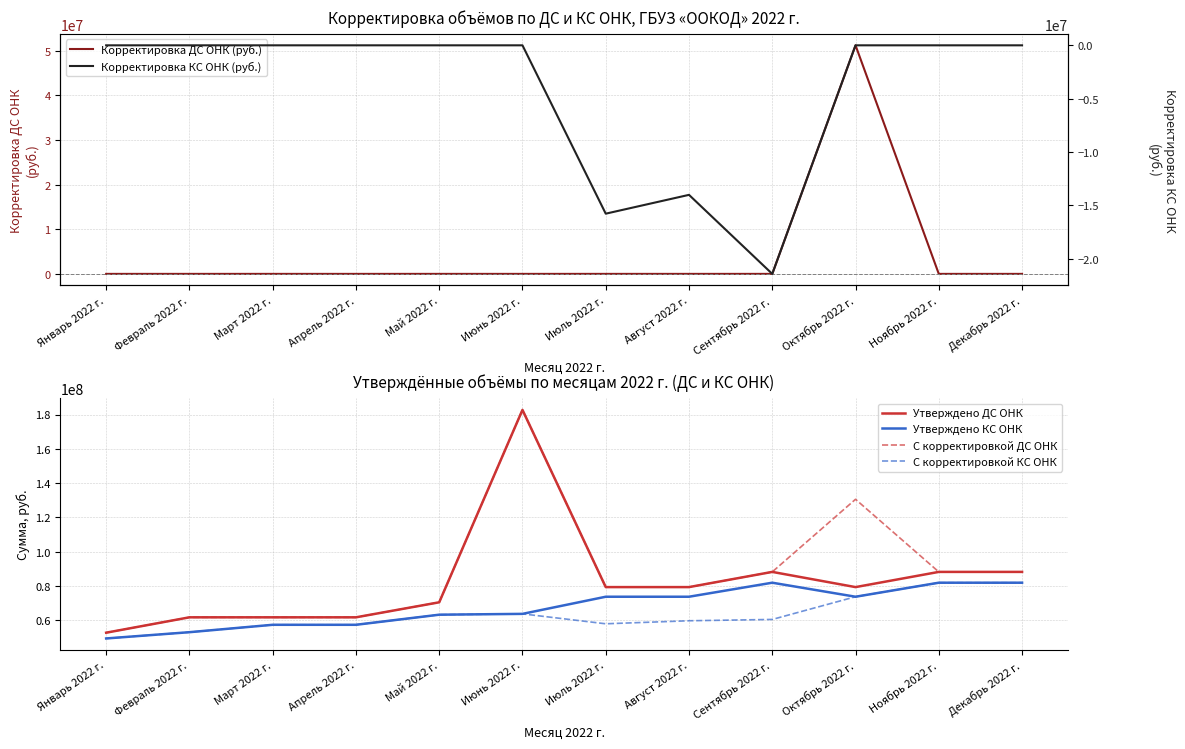

Which series has the largest range (max minus min)?

Утверждено ДС ОНК